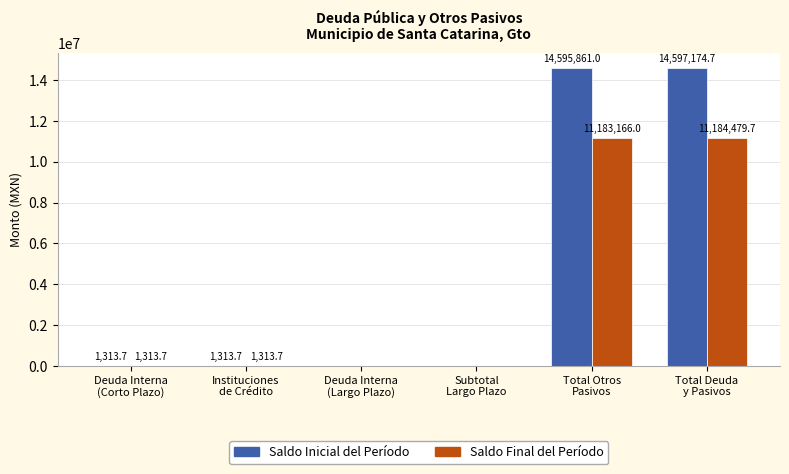

Which series has the largest total across all categories?

Saldo Inicial del Período